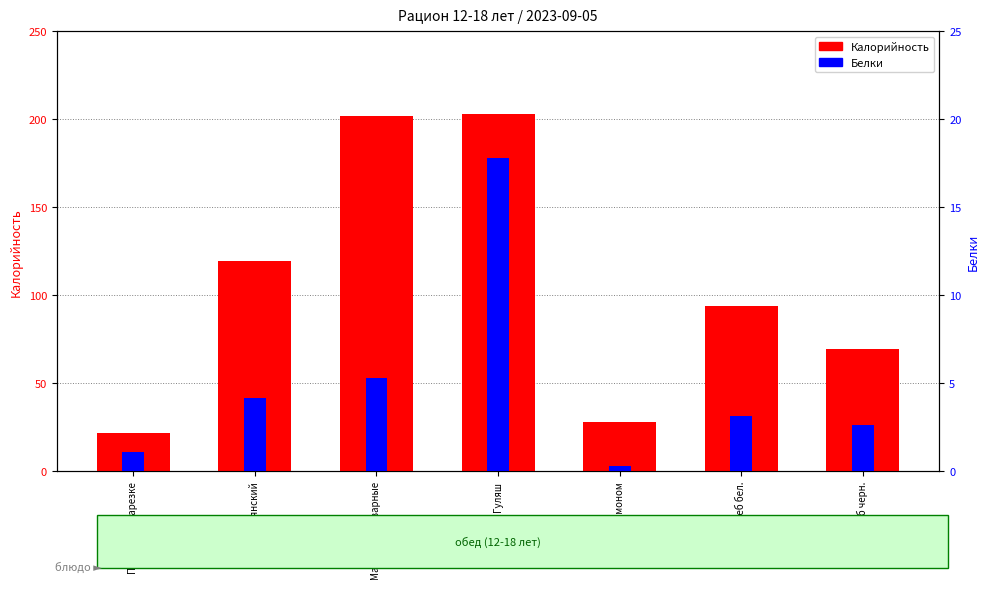

How many bars are there in each group?

2